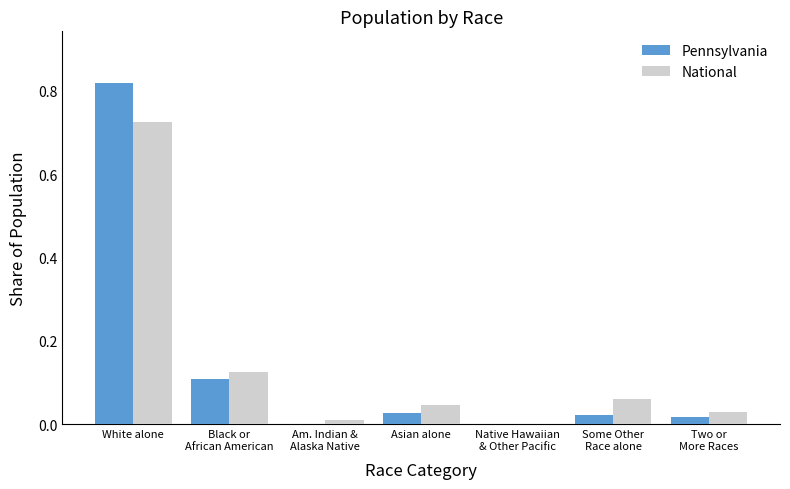

Is it true that National equals 0.3 at White alone?

False